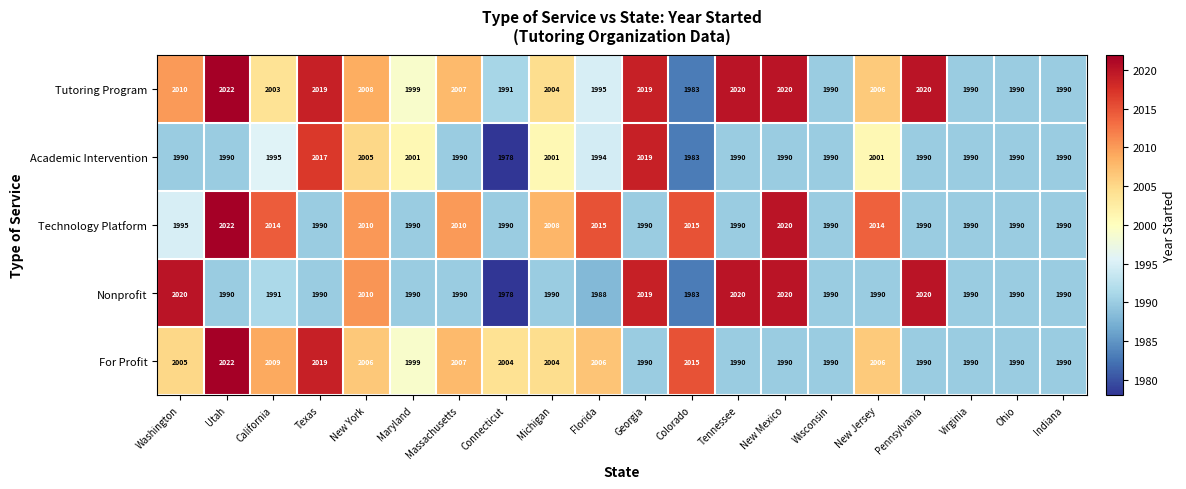

At Florida, list the series in order from smallest to largest.

Nonprofit, Academic Intervention, Tutoring Program, For Profit, Technology Platform